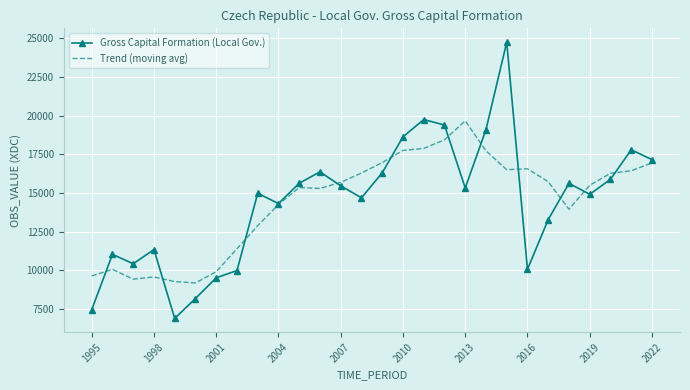

Rank the series by their maximum value, from lowest to highest.

Trend (moving avg), Gross Capital Formation (Local Gov.)